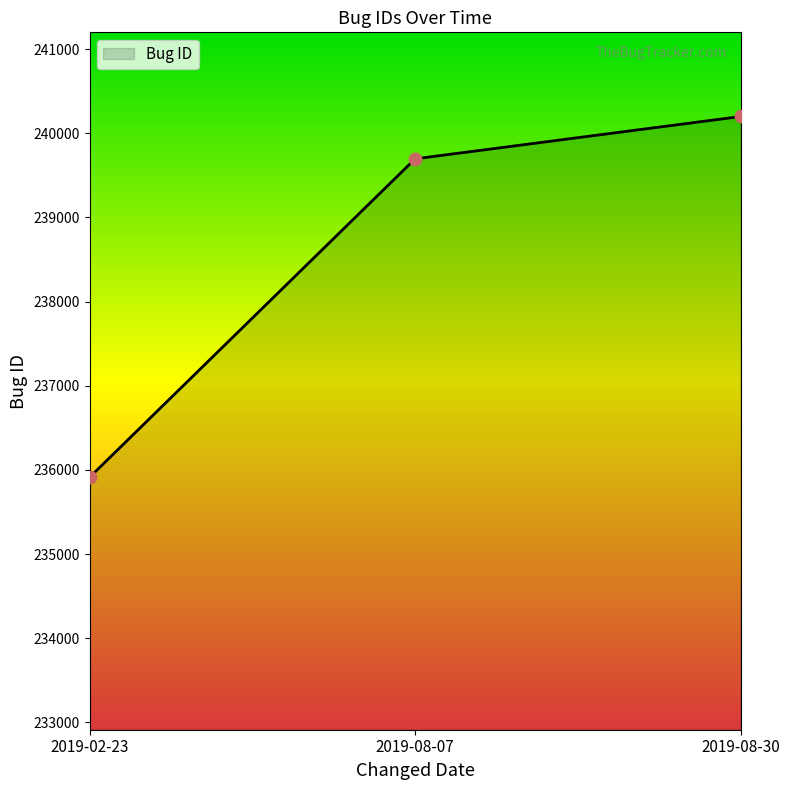

Which has a higher value, 2019-08-30 or 2019-02-23?

2019-08-30